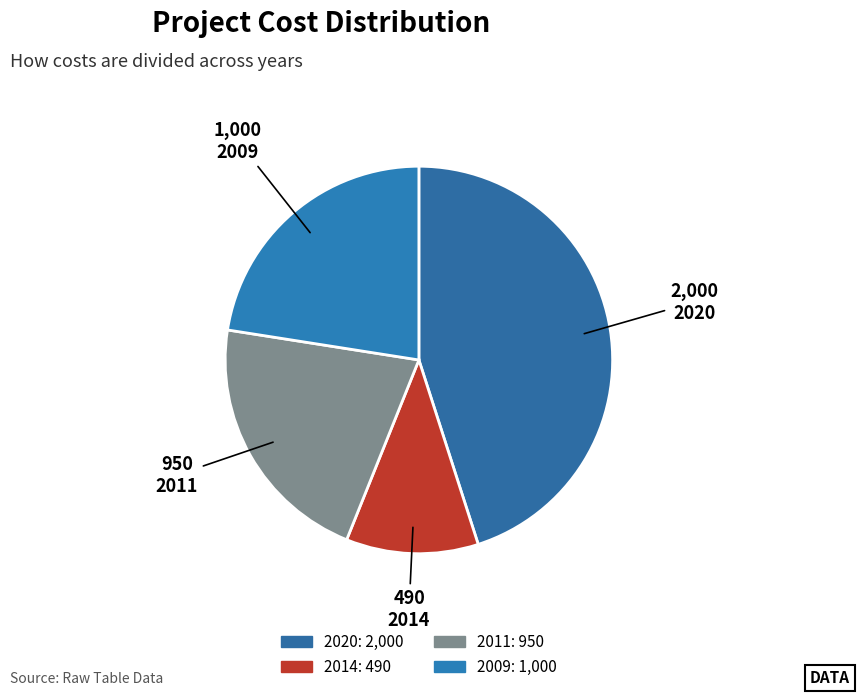

Is there any slice that represents more than half of the pie?

No